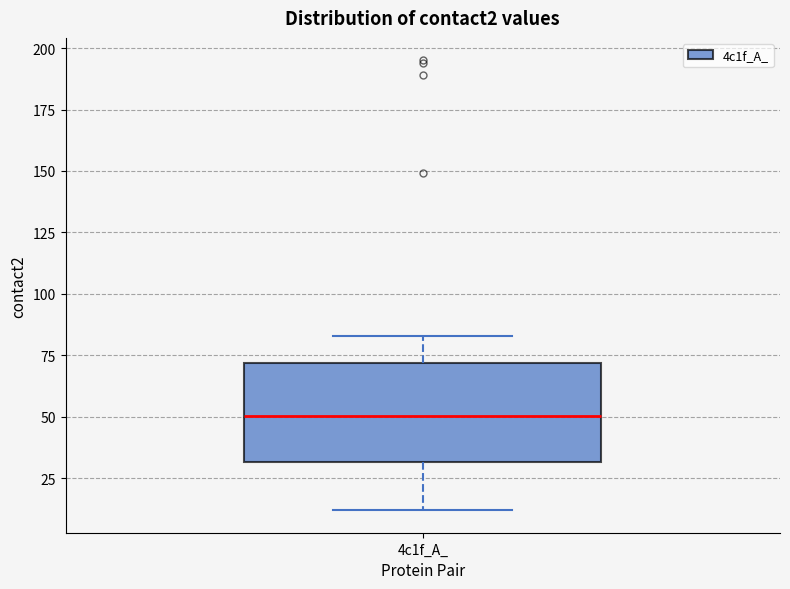

Transcribe this box plot: give where the median line is, the range the box spans, and where the two whiskers end, as read against the y-axis. The values are not printed on the chart, so give them approximately, as read against the axis.

median 50, box 30 to 70, whiskers 10 to 85